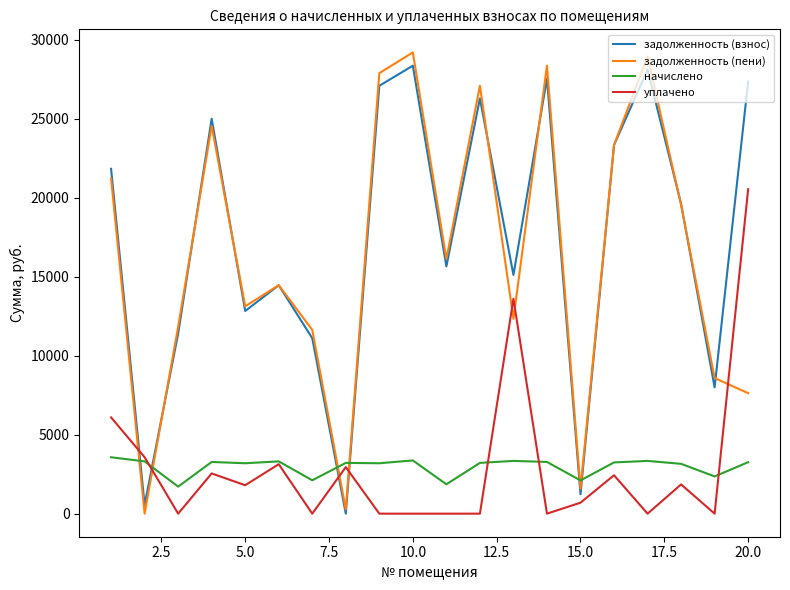

What is the highest value of the задолженность (пени) series?

29207.6